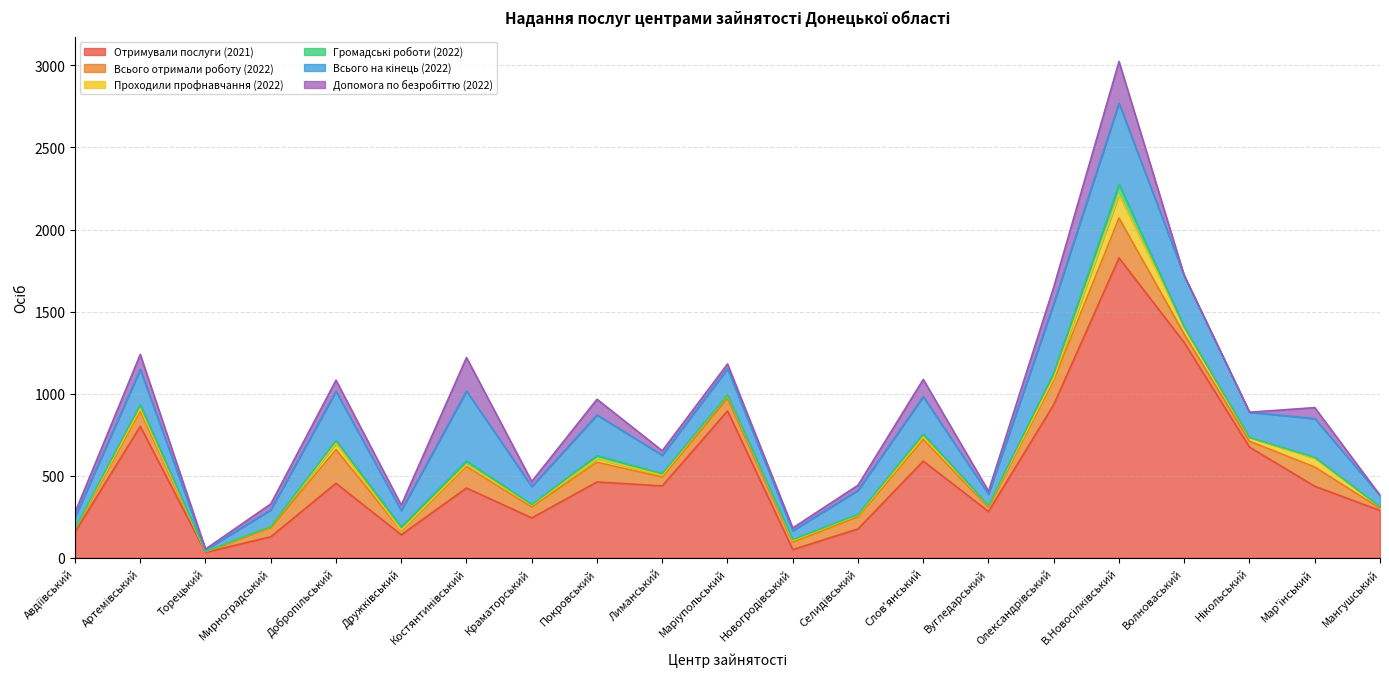

True or false: Допомога по безробіттю (2022) has a value of 33 at Дружківський.

True